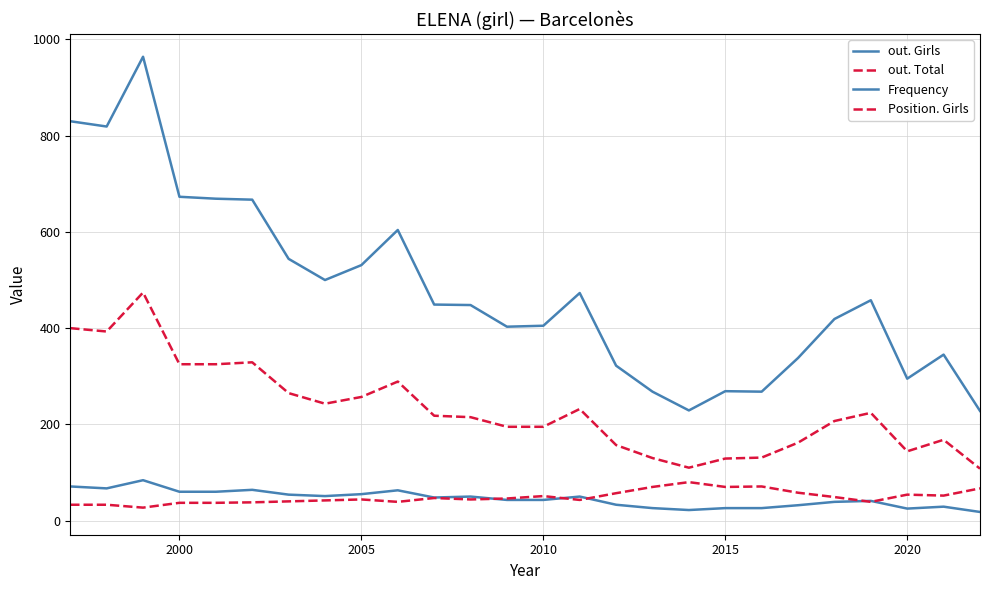

How many lines are shown in the chart?

4